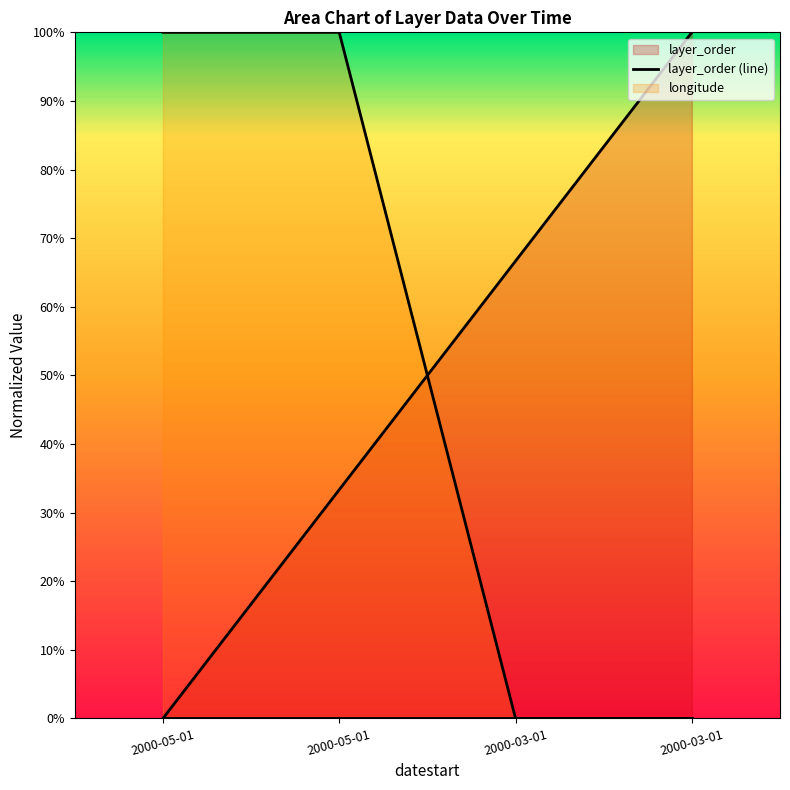

Between 2000-03-01 and 2000-03-01, which series saw the biggest shift?

layer_order